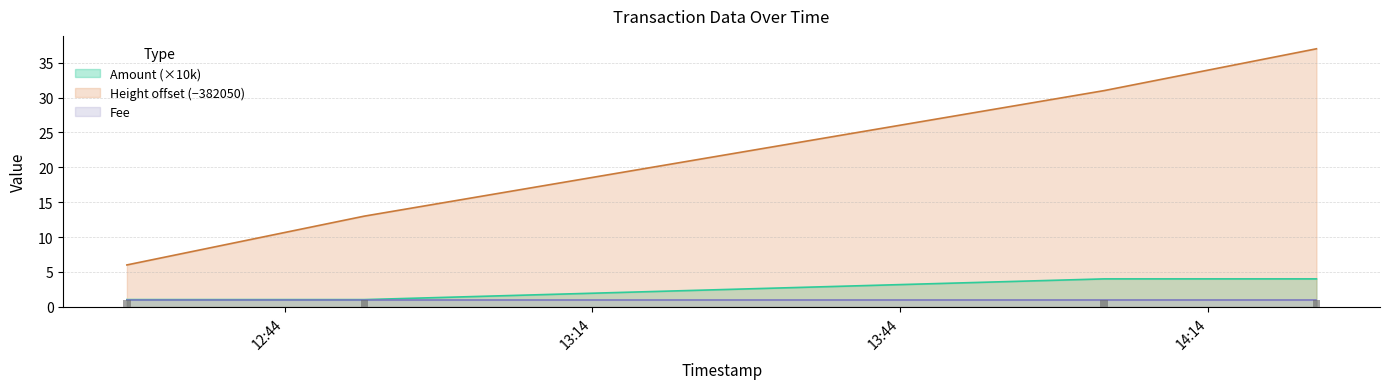

Which series has the largest range (max minus min)?

Height